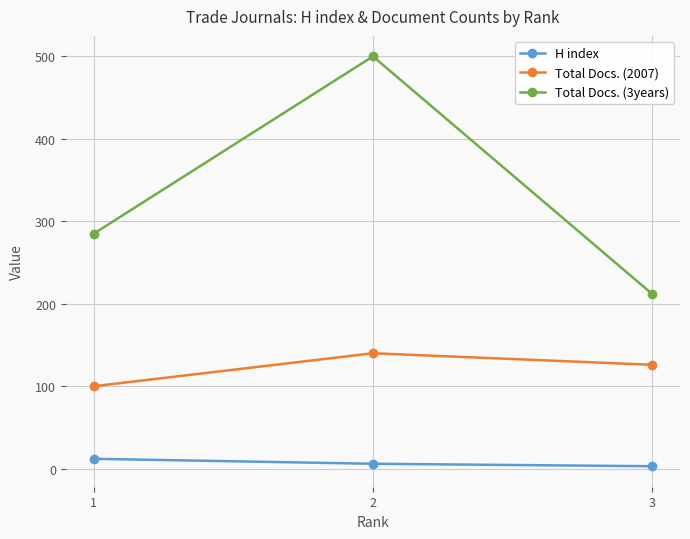

Reading left to right, extract all data points from this chart.

H index: 1=12	2=6	3=3
Total Docs. (2007): 1=100	2=140	3=126
Total Docs. (3years): 1=285	2=500	3=212